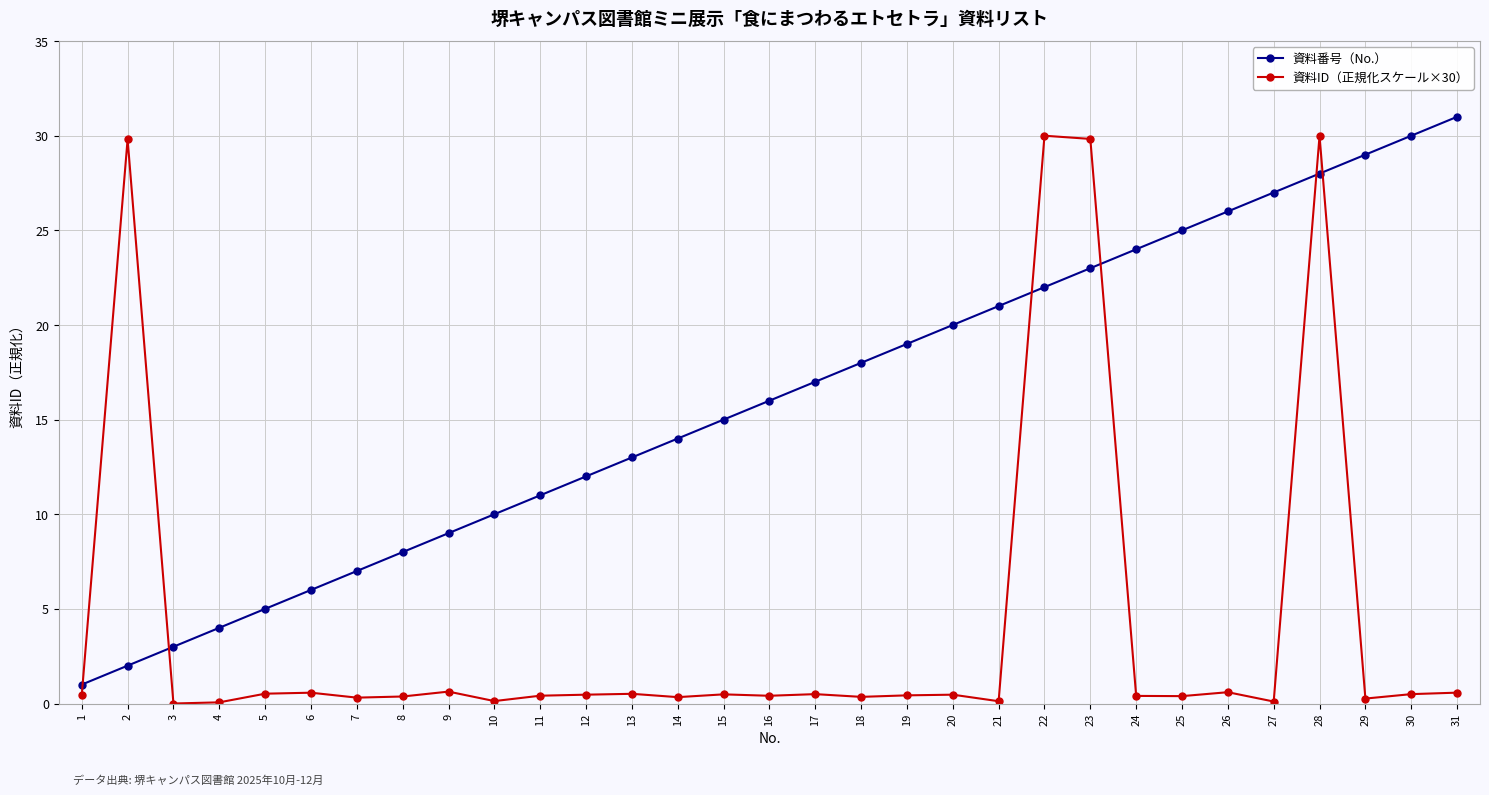

What is the average value of the 資料ID（正規化スケール×30） series?

4.2